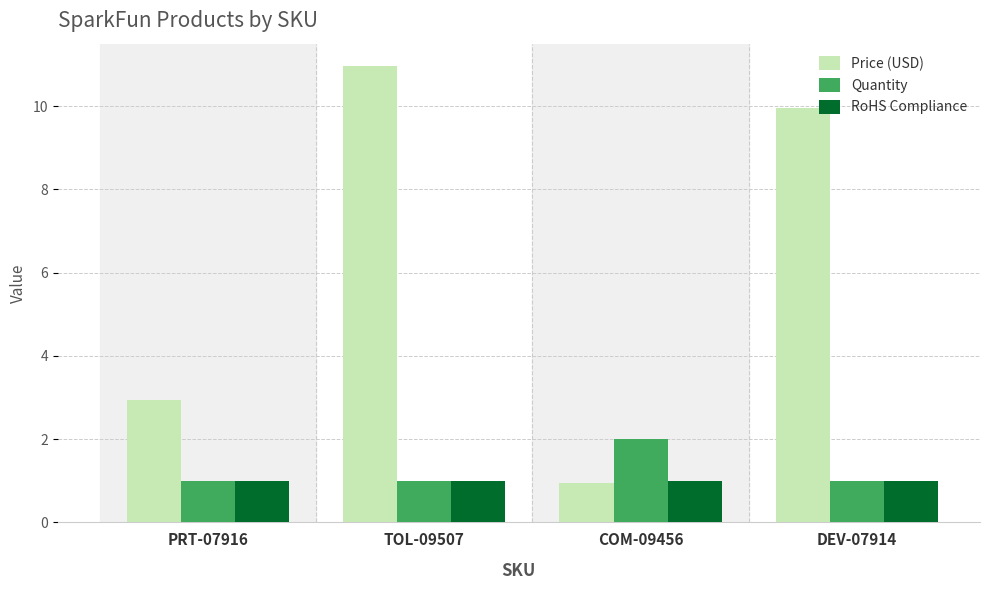

Which series has the widest spread of values?

Price (USD)